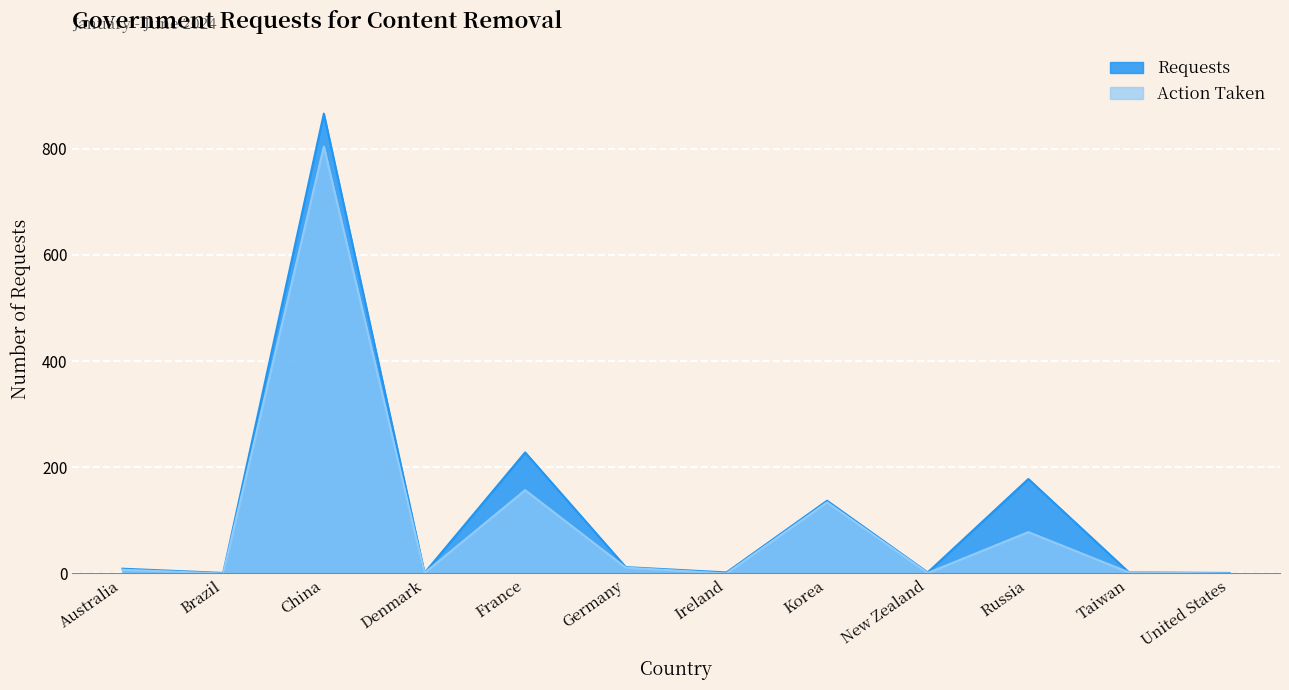

At which category does the chart reach its peak across all series?

China